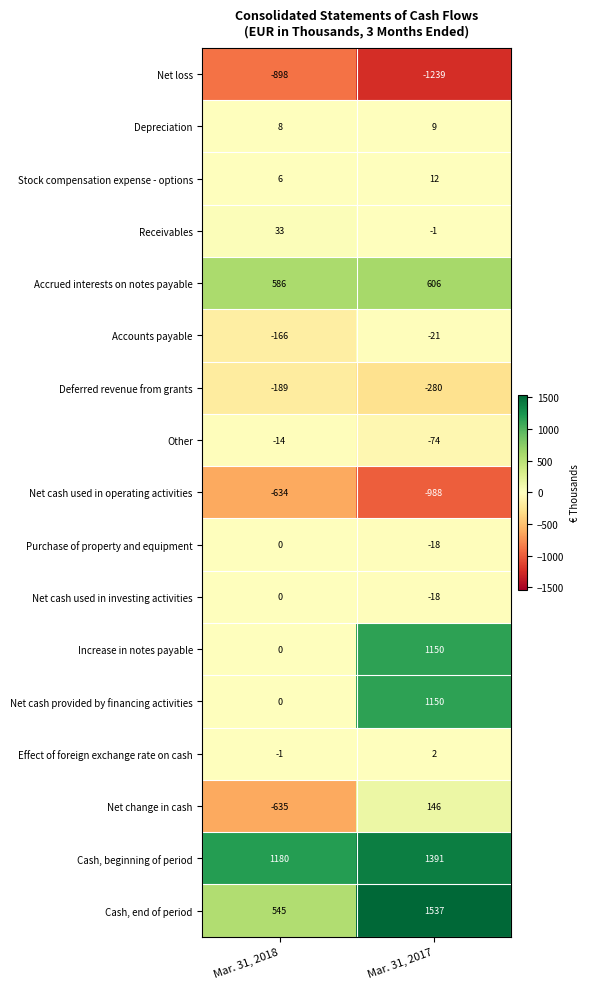

Rank the categories by Deferred revenue from grants value from lowest to highest.

Mar. 31, 2017, Mar. 31, 2018